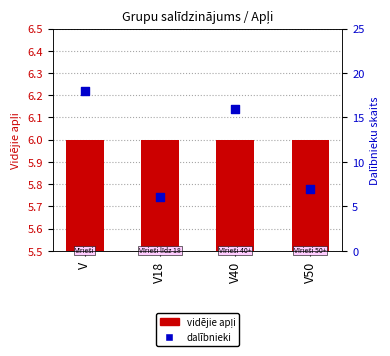

What is the total value across all series at V18?

12